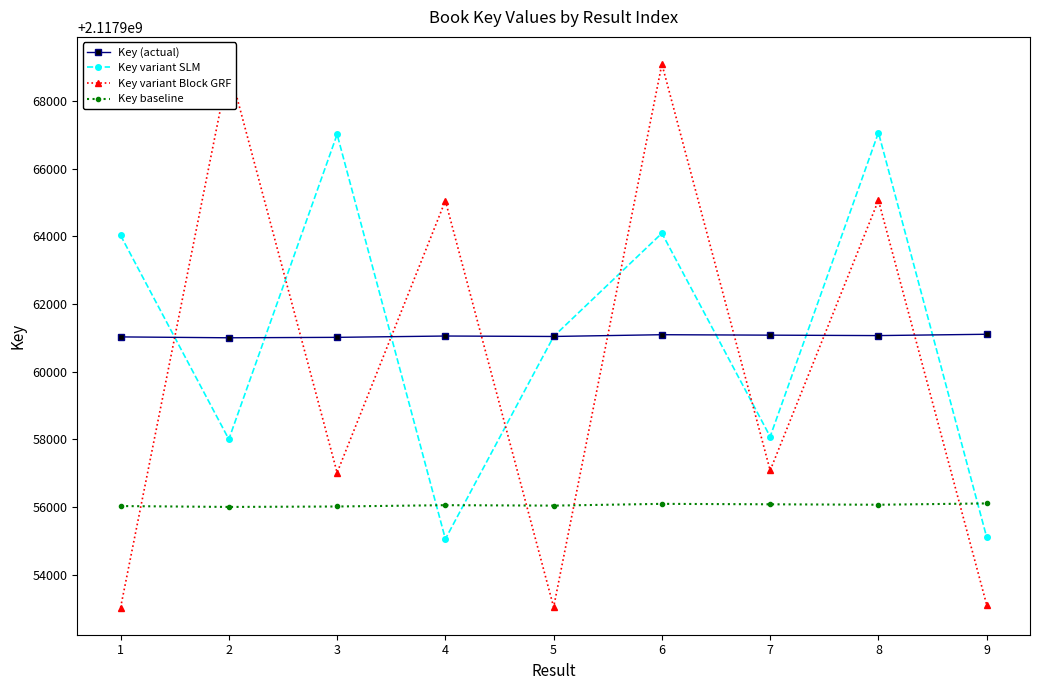

At which category is the sum across all series the highest?

6